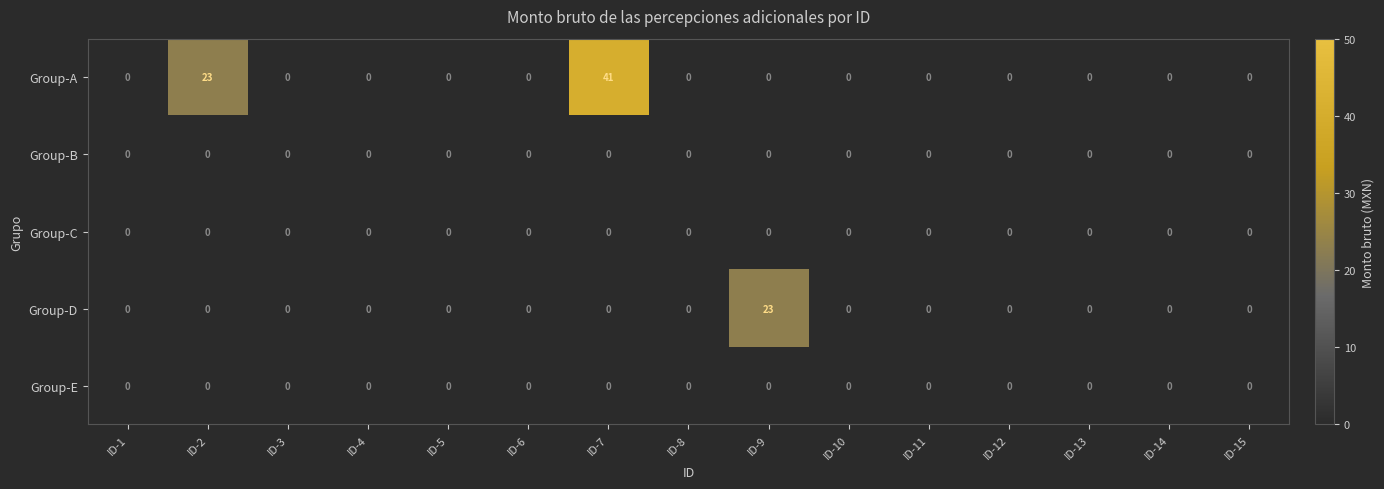

Which series changed the most between ID-6 and ID-7?

Group-A